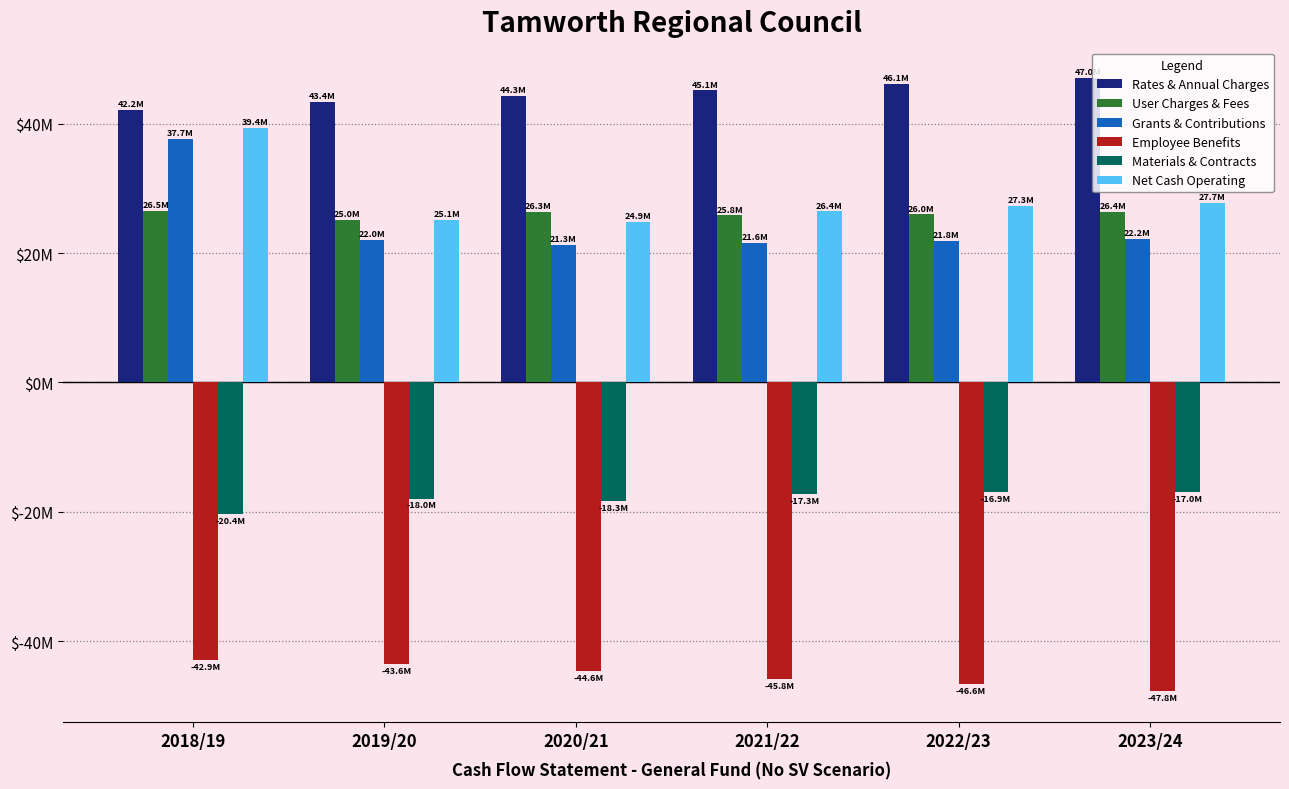

What is the average value of the Grants & Contributions series?

24422461.2